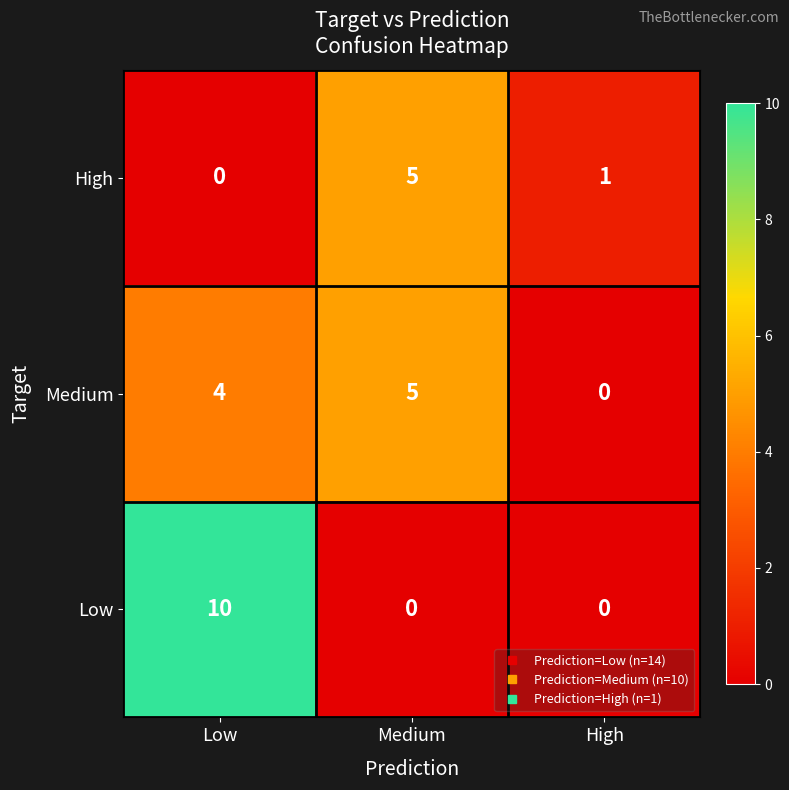

What is the total value across all series at Low?

14